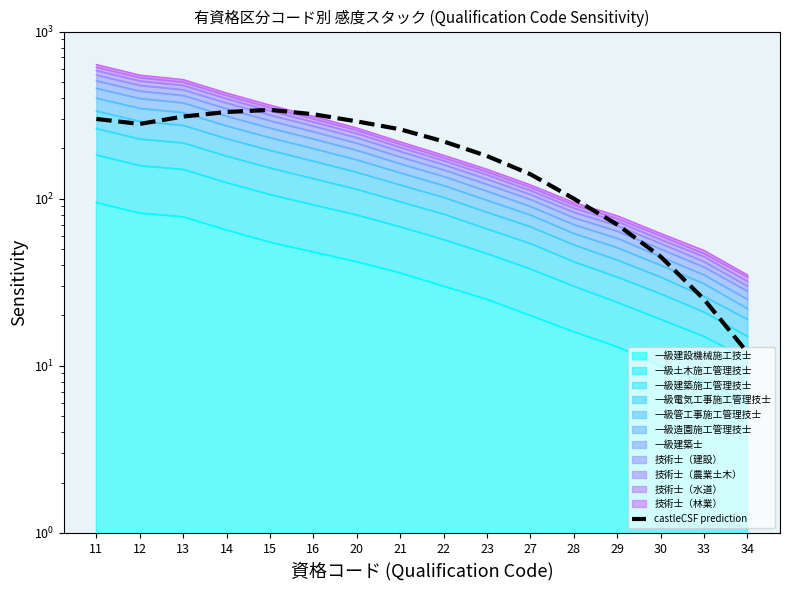

What is the difference between the values at 29 and 11?

230